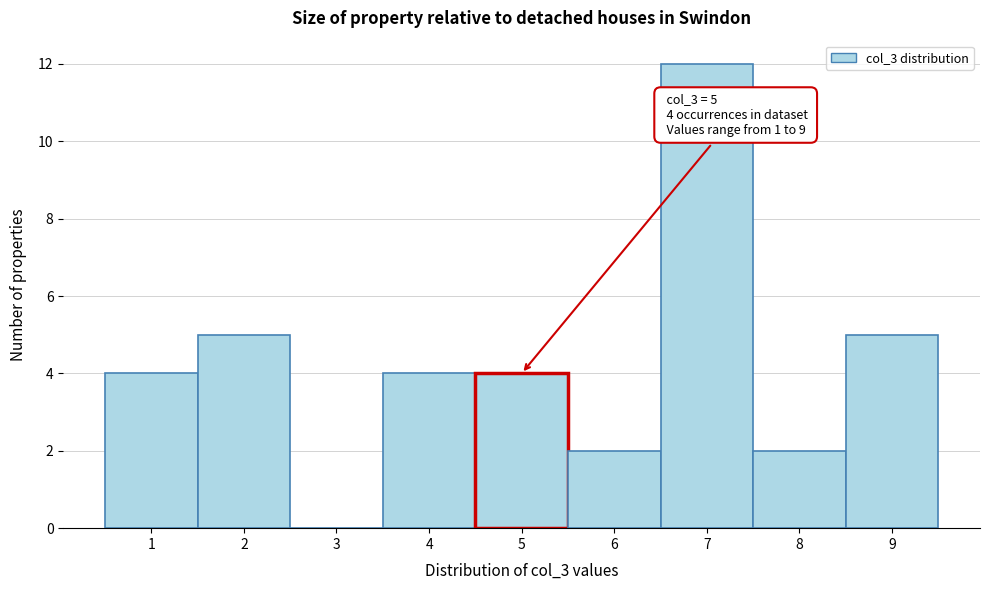

Over which range of the x-axis is the bar tallest?

6.5 to 7.5